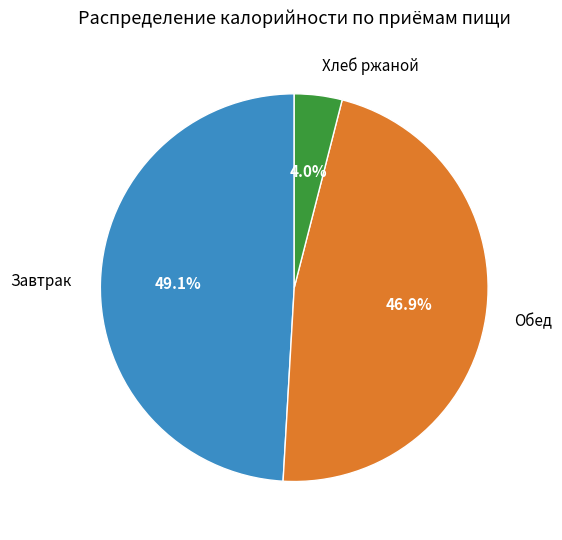

Combined, what portion of the pie is Завтрак and Обед?

96.0%